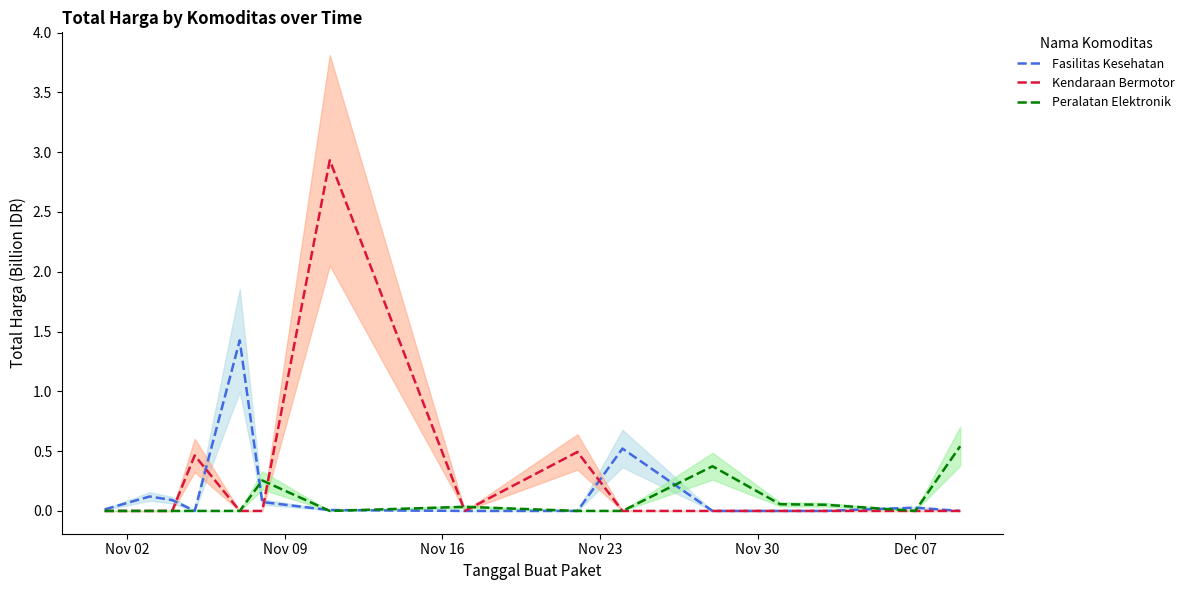

What is the greatest value displayed?

2.9